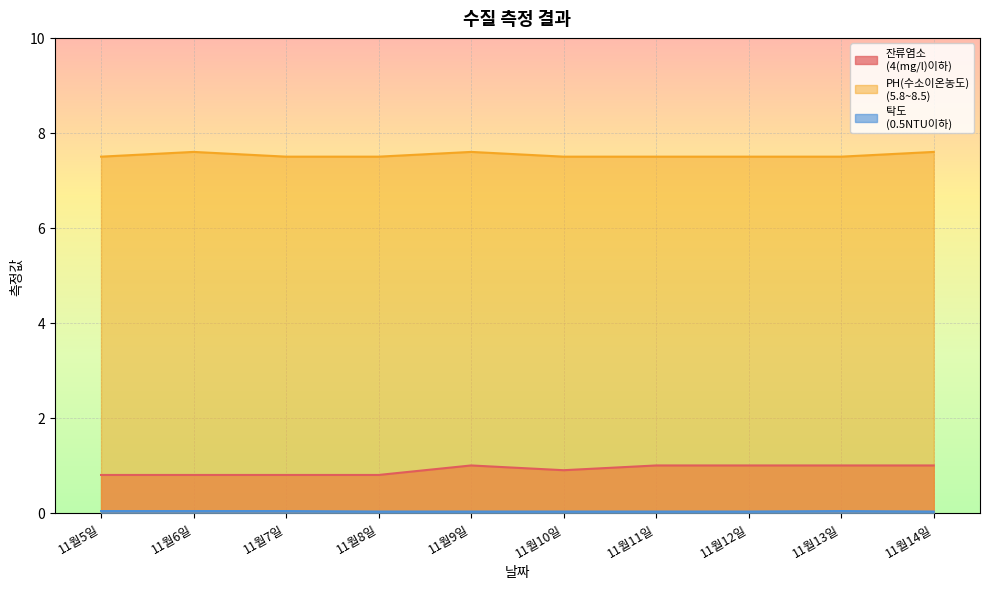

True or false: PH(수소이온농도)
(5.8~8.5) has more than 1 points higher than both neighbors.

True